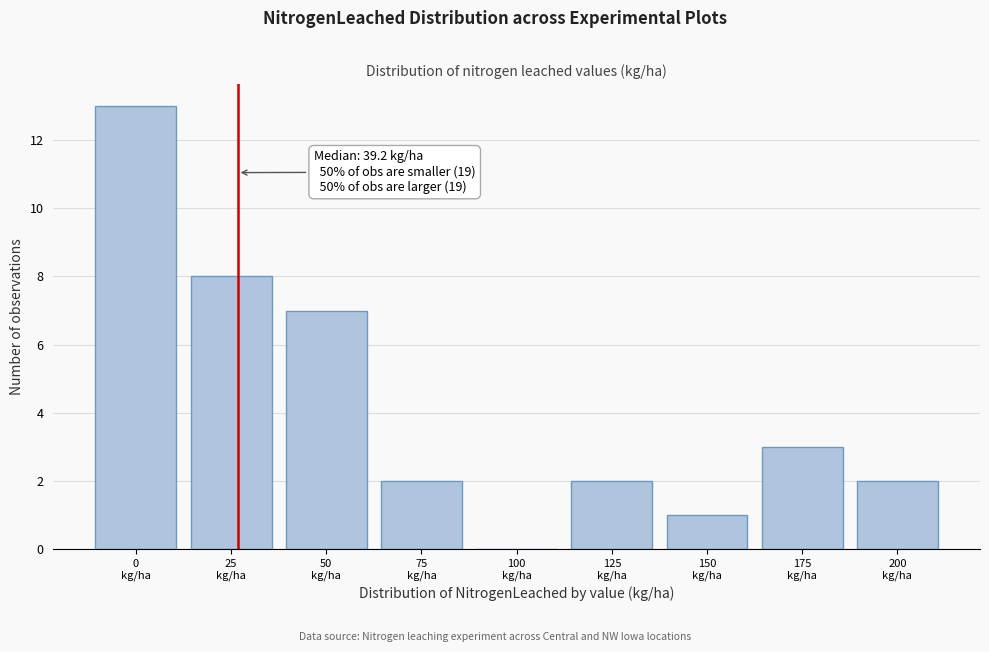

What is the greatest value displayed?

13